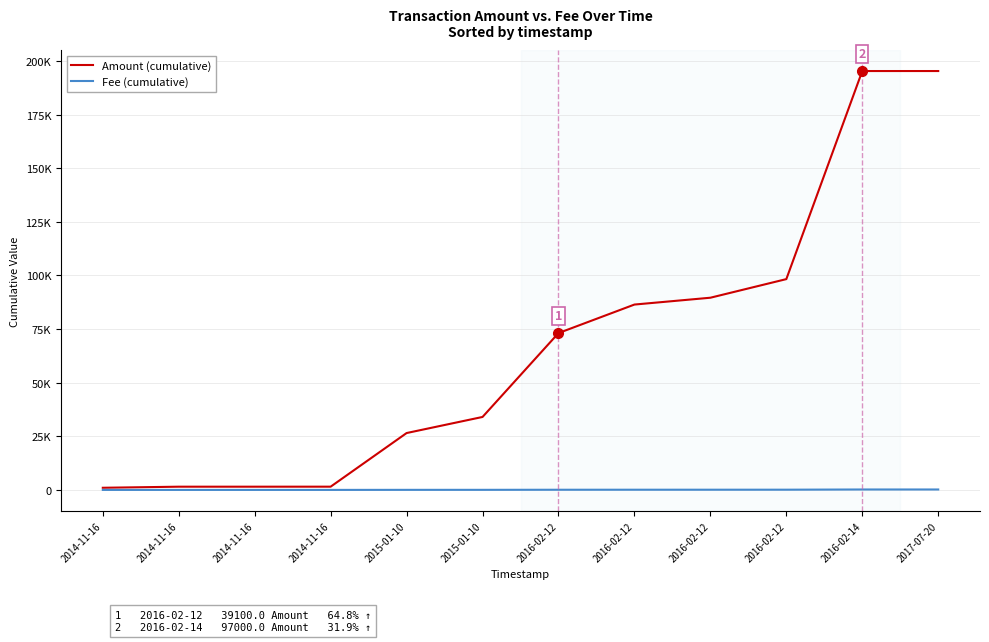

Rank the series at 2016-02-12 from lowest to highest value.

Fee (cumulative), Amount (cumulative)